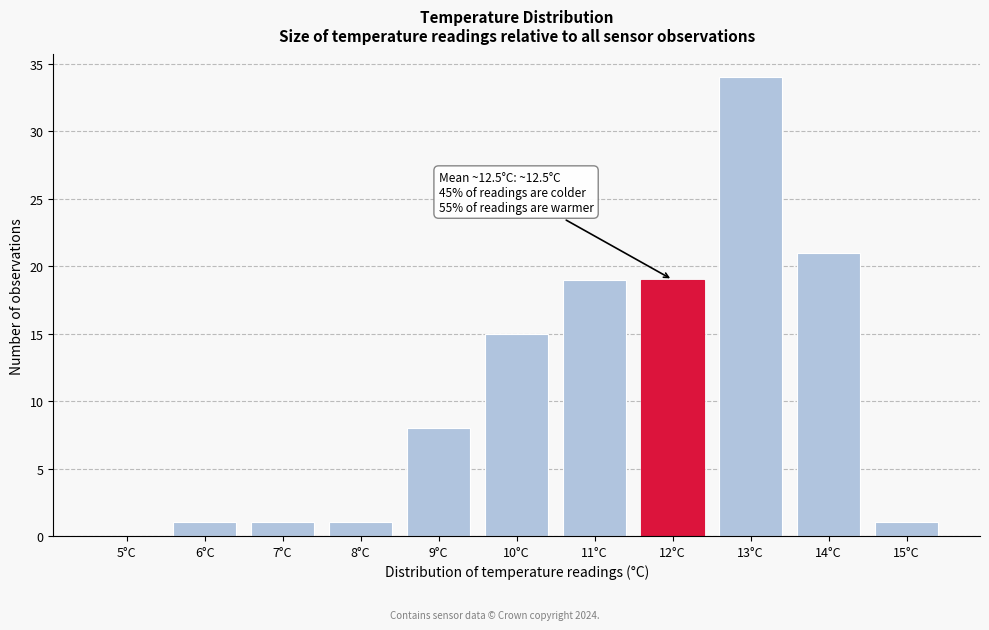

Reading right to left, transcribe all the data shown in this chart.

15°C=1	14°C=21	13°C=34	12°C=19	11°C=19	10°C=15	9°C=8	8°C=1	7°C=1	6°C=1	5°C=0